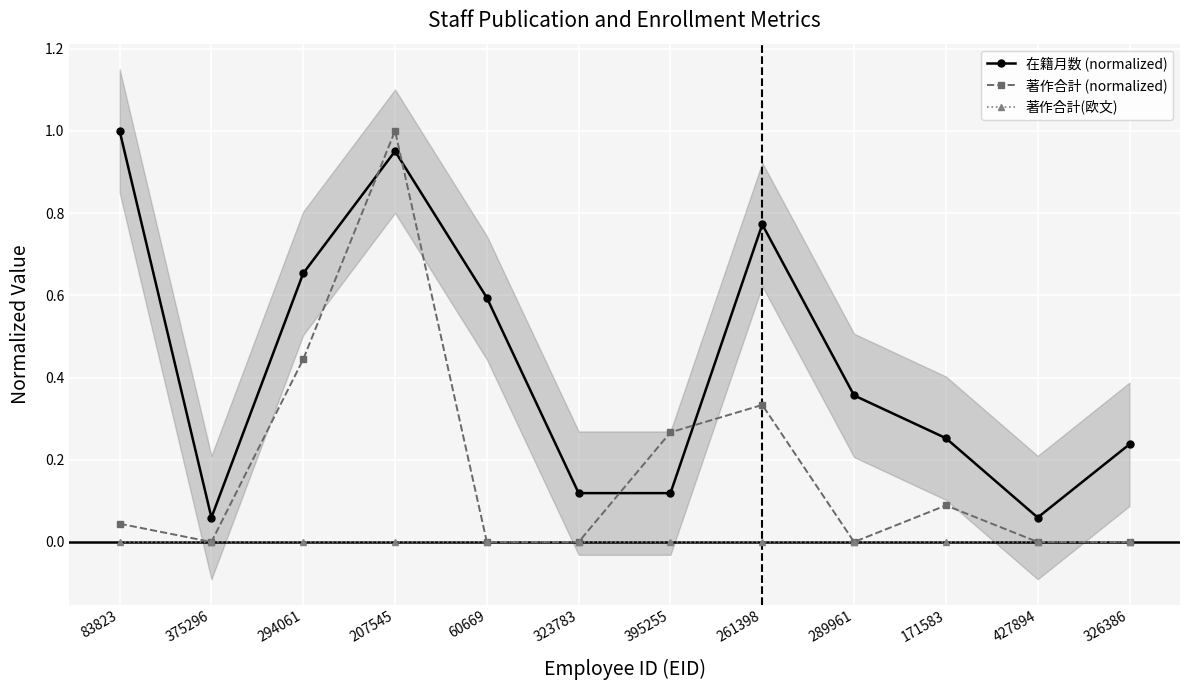

Where is 著作合計(欧文) nearest to the value 0?

83823